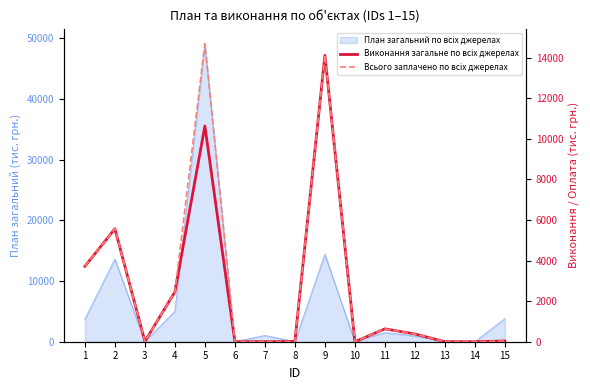

Which category has the highest value in the Всього заплачено по всіх джерелах series?

5